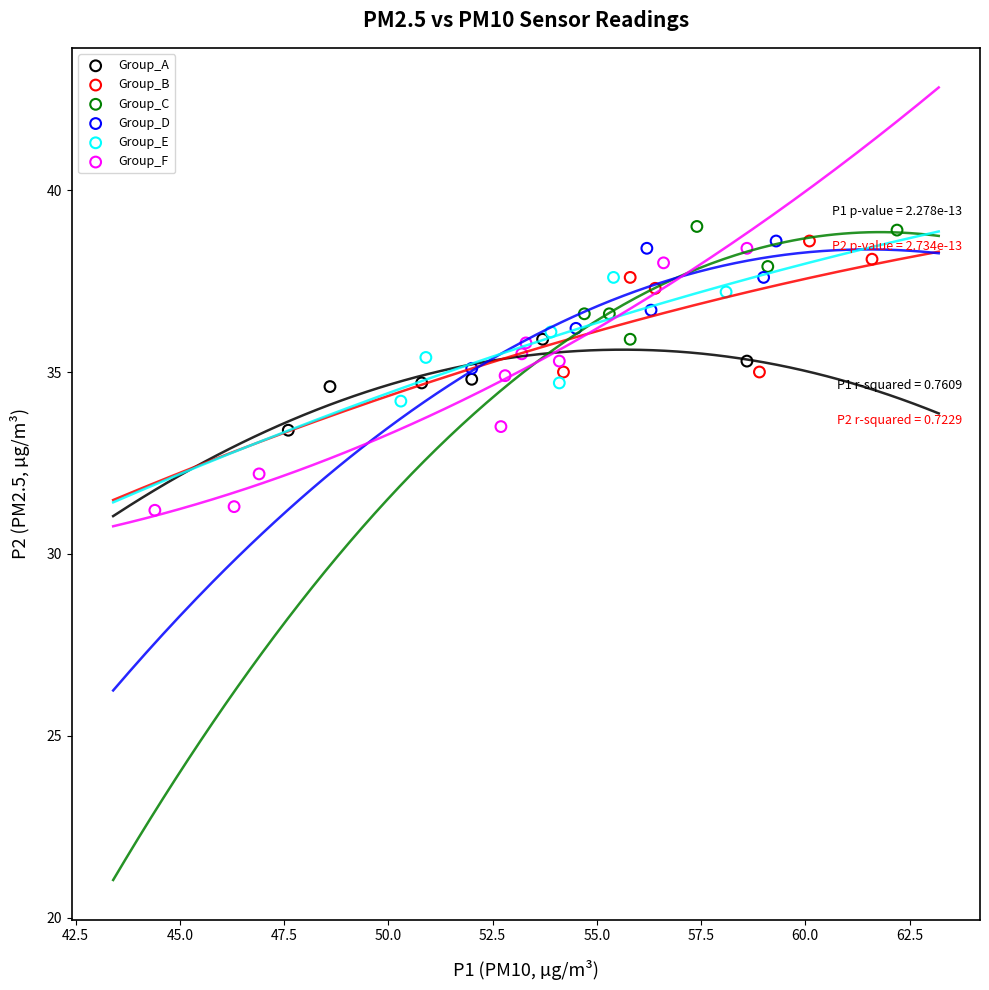

Which series has the largest Y range (max minus min)?

Group_F